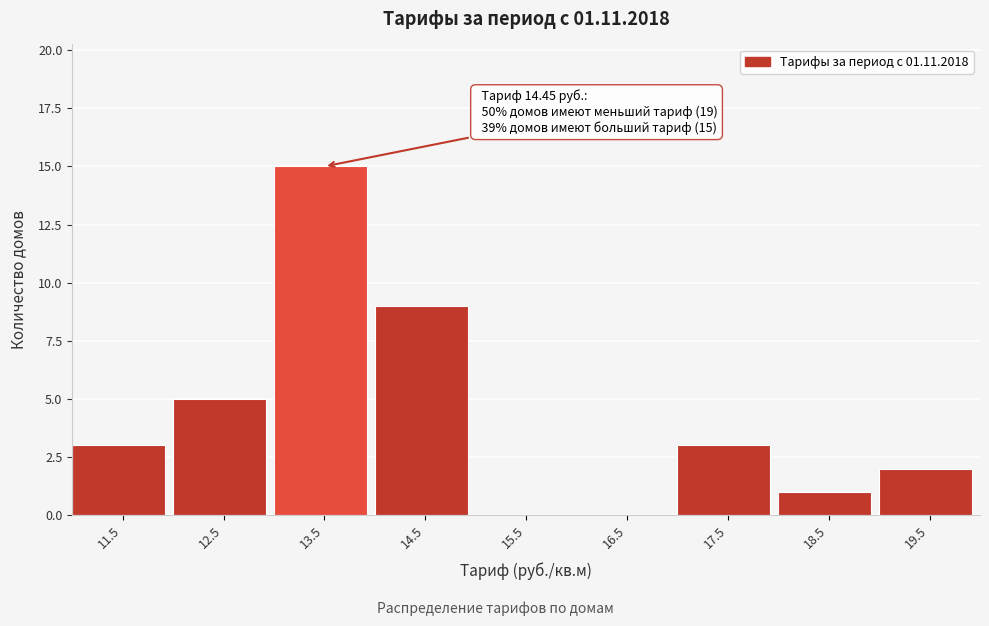

Reading right to left, transcribe all the data shown in this chart.

19.5=2	18.5=1	17.5=3	16.5=0	15.5=0	14.5=9	13.5=15	12.5=5	11.5=3